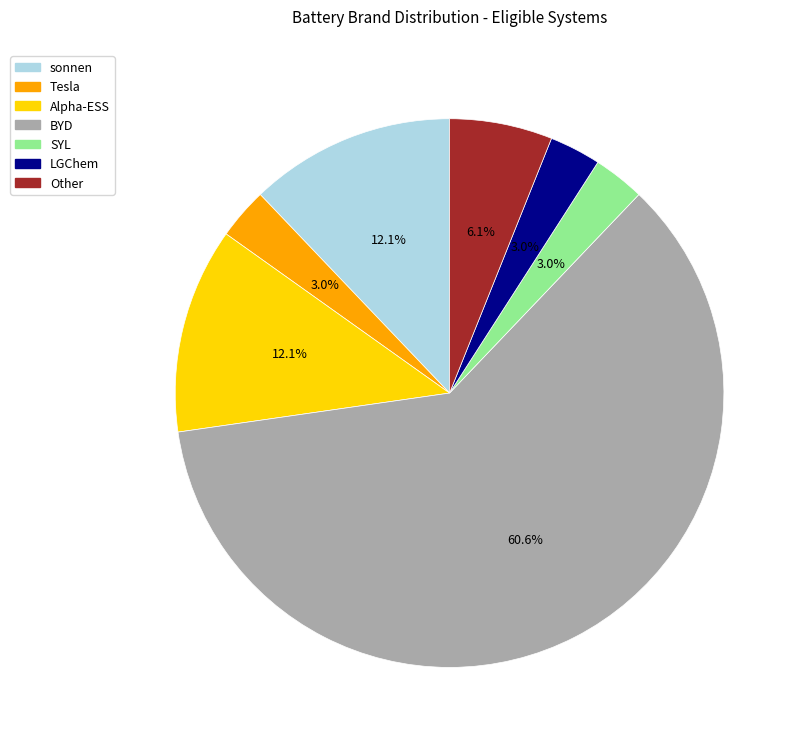

What percentage is NOT represented by Tesla?

97.0%